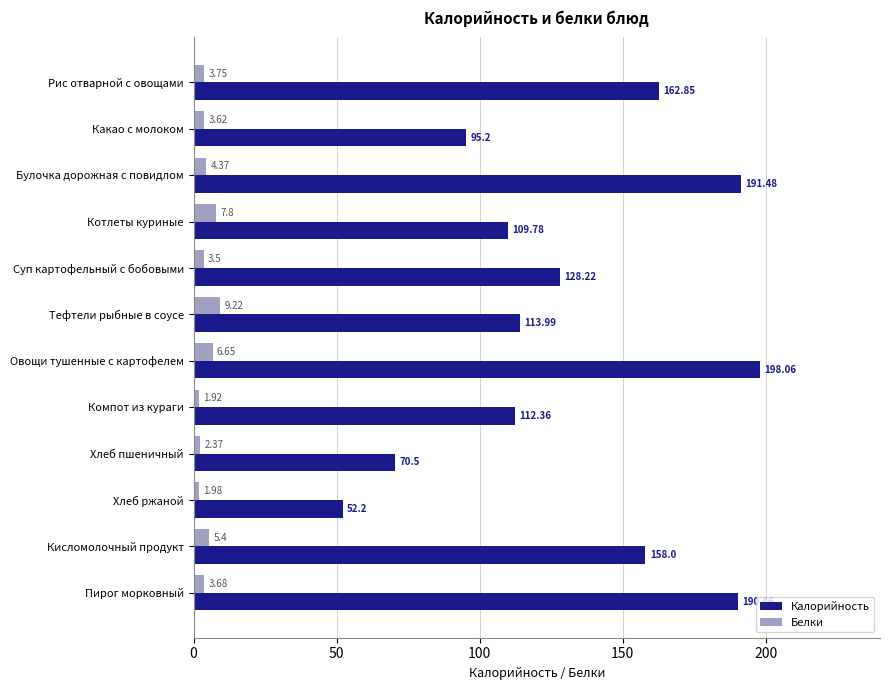

At which label is Белки closest to 5?

Кисломолочный продукт